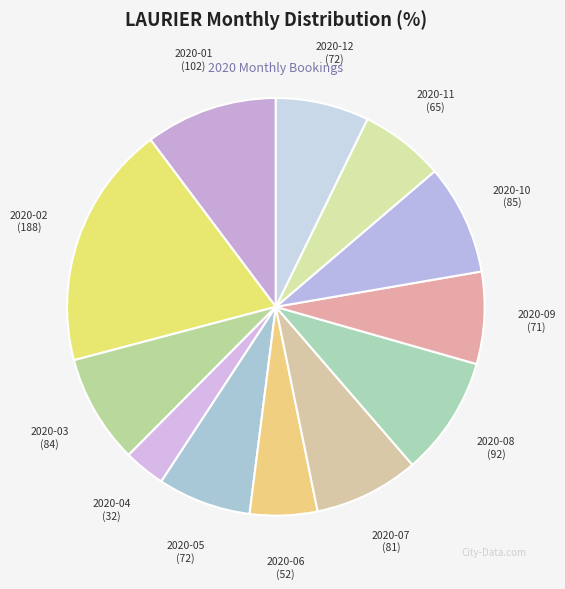

Does 2020-03 account for over 50% of the chart?

No